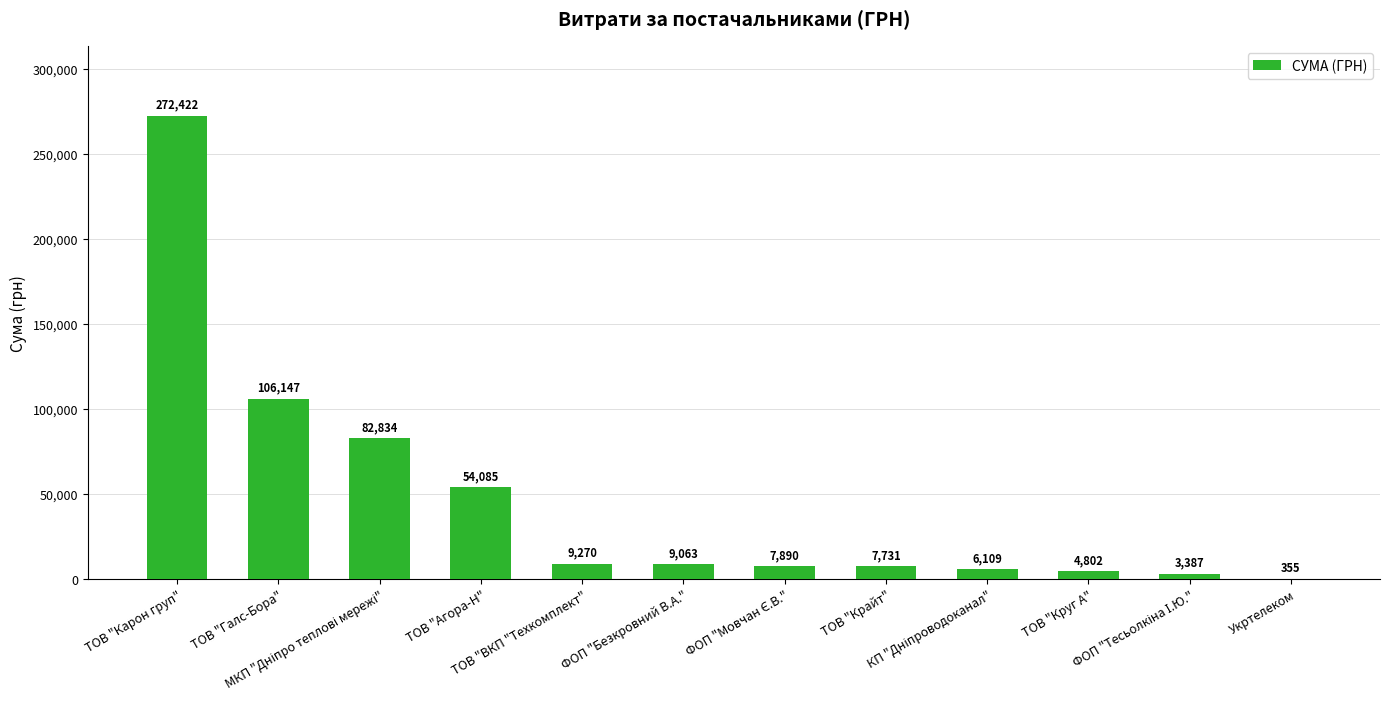

The chart shows a value of 54084.8 at ТОВ "Агора-Н". True or false?

True